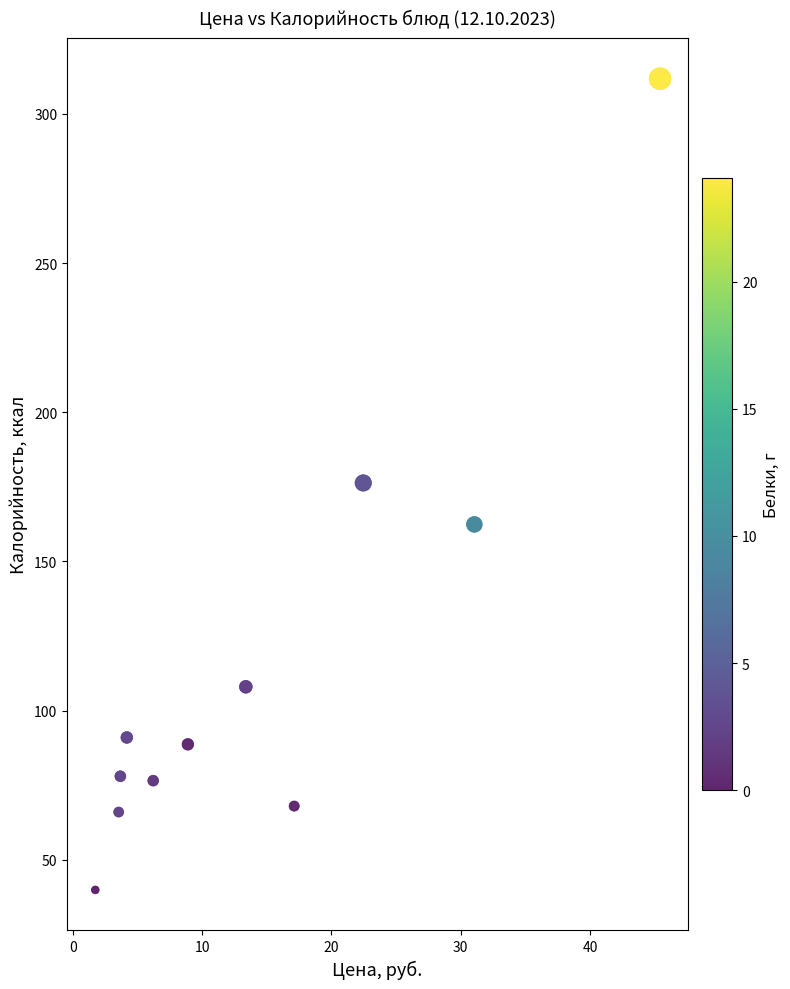

What is the average X value?

14.3